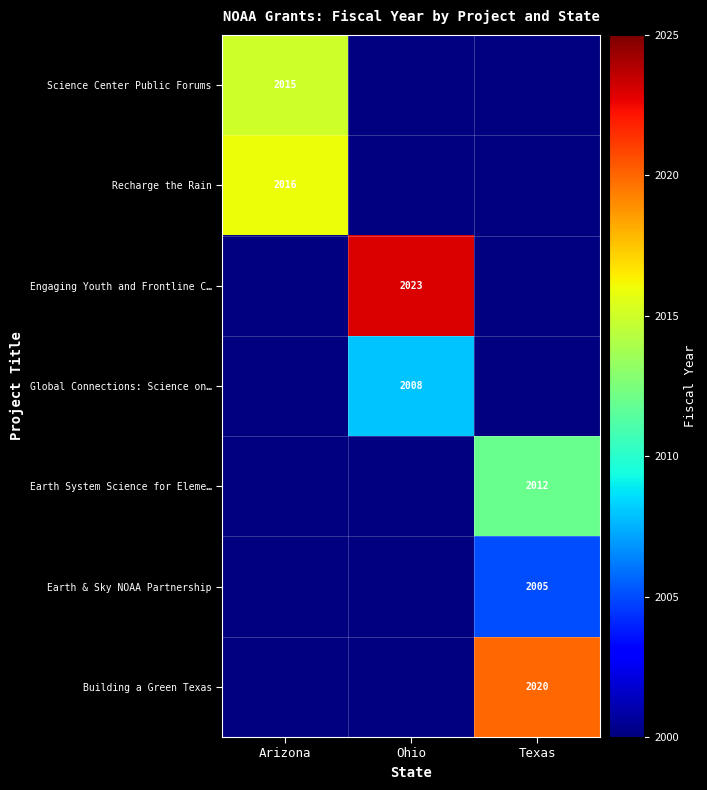

Is it true that Earth System Science for Eleme… equals 852 at Texas?

False